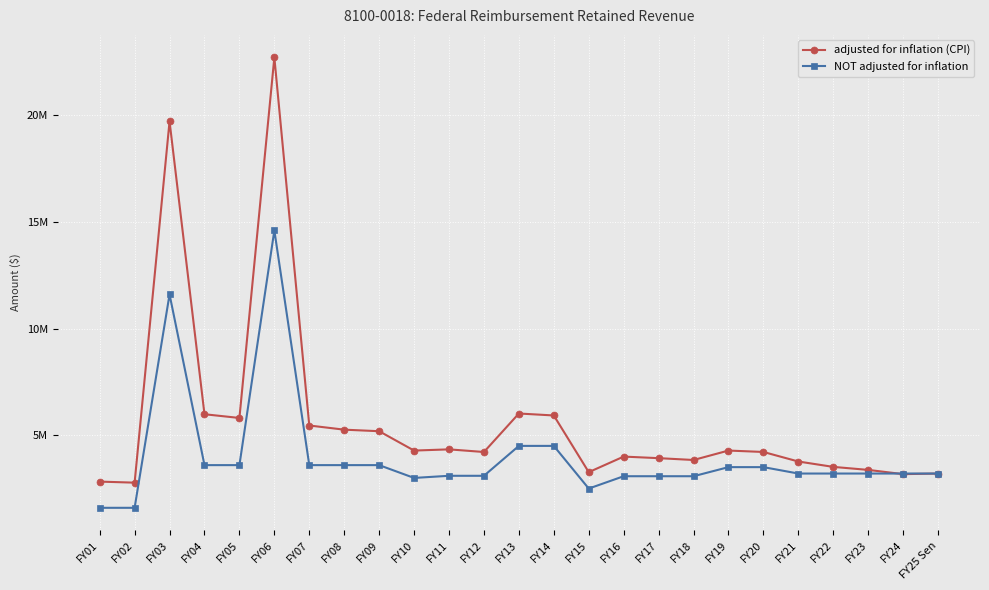

Read the NOT adjusted for inflation value at FY19.

3505922